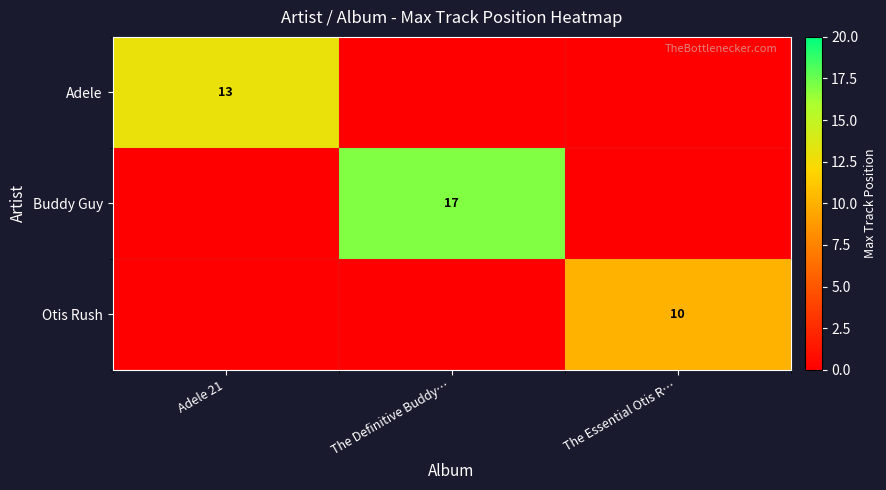

Where is Adele nearest to the value 6?

The Definitive Buddy…